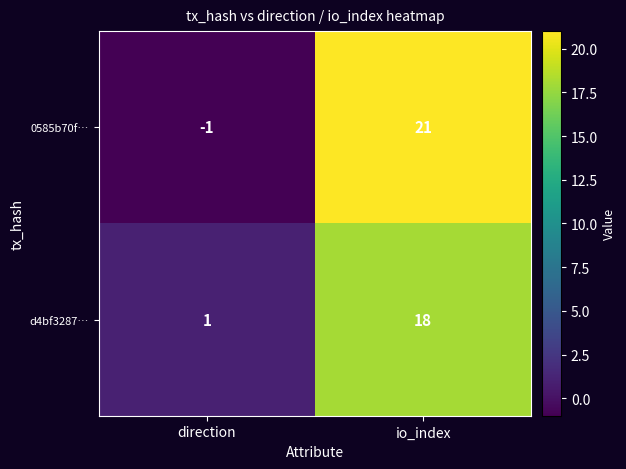

Reading left to right, list all the values displayed in this chart.

0585b70f…: -1	21
d4bf3287…: 1	18